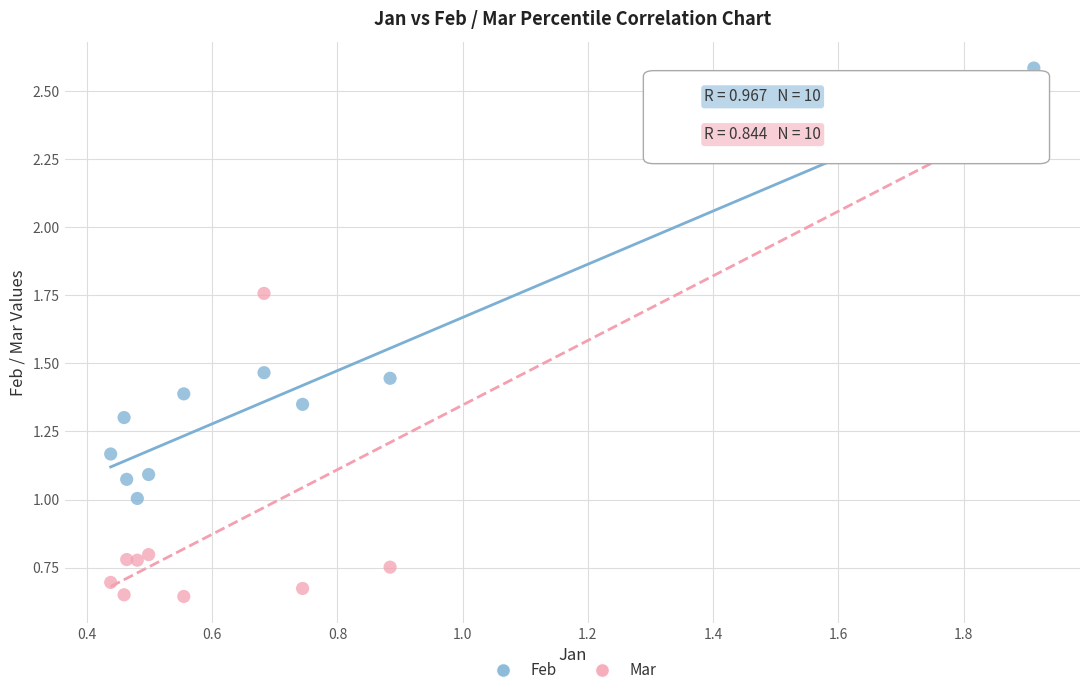

Across all data points, what is the range of Y values (max minus min)?

1.9